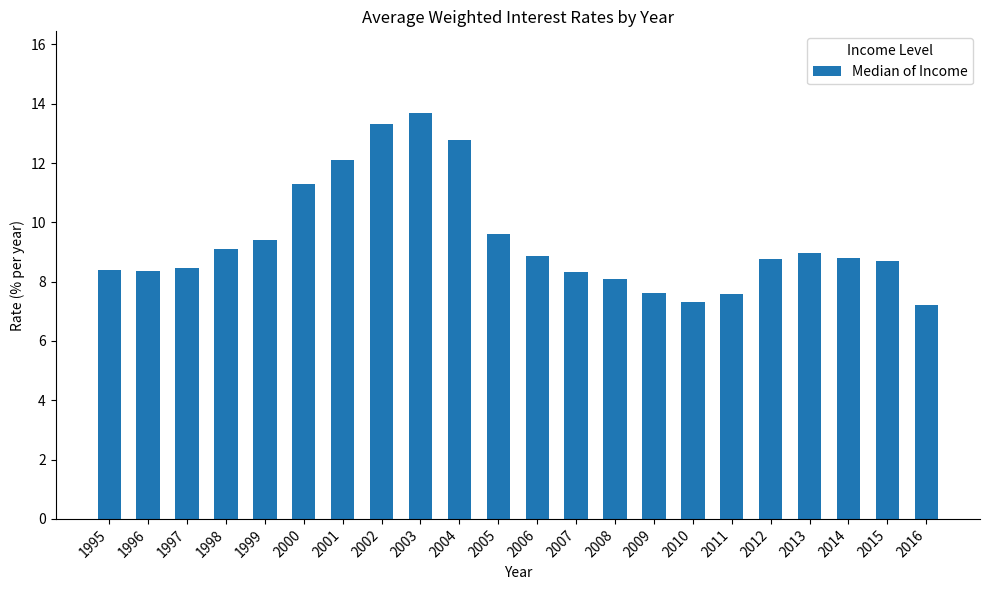

What is the approximate value at 2013?

9.0